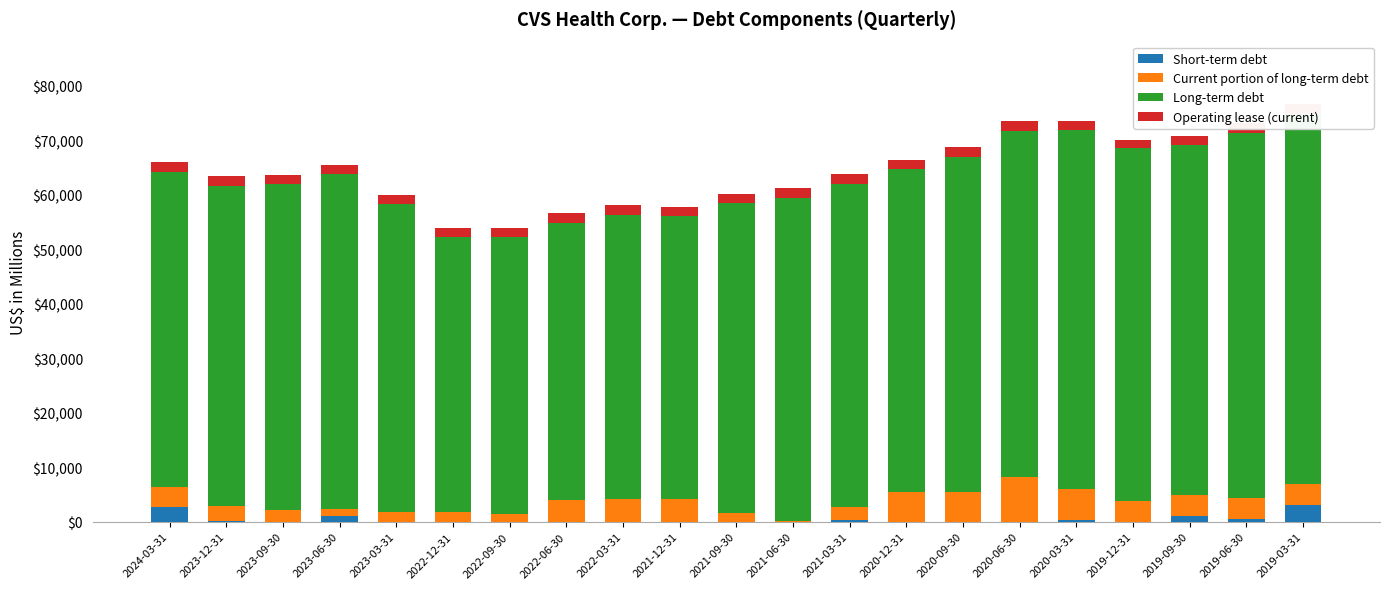

At how many categories does at least one series exceed 54772?

16